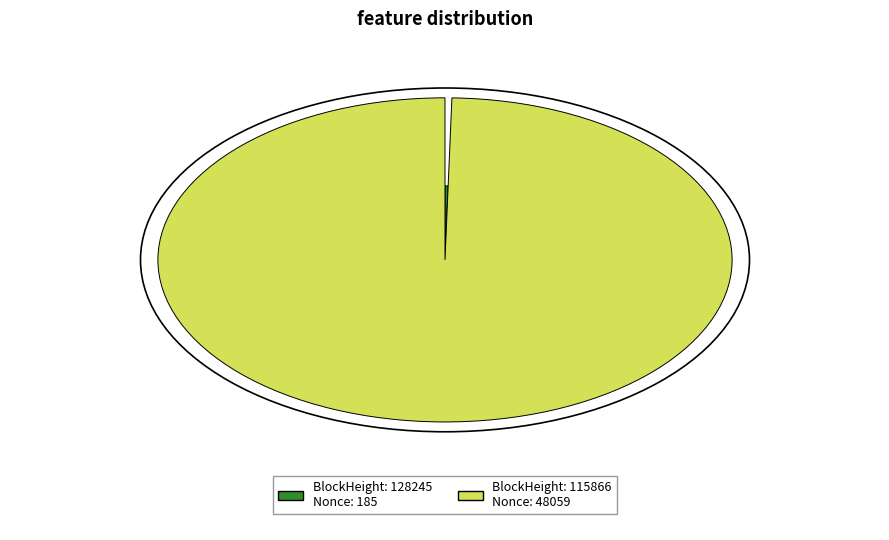

Rank the categories by value from lowest to highest.

128245, 115866